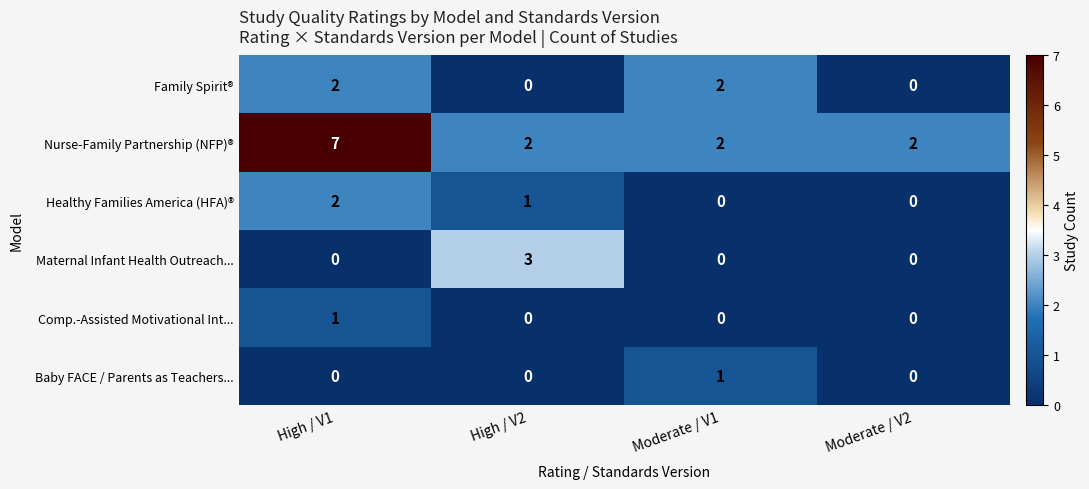

True or false: Nurse-Family Partnership (NFP)® has a value of 3 at Moderate / V1.

False